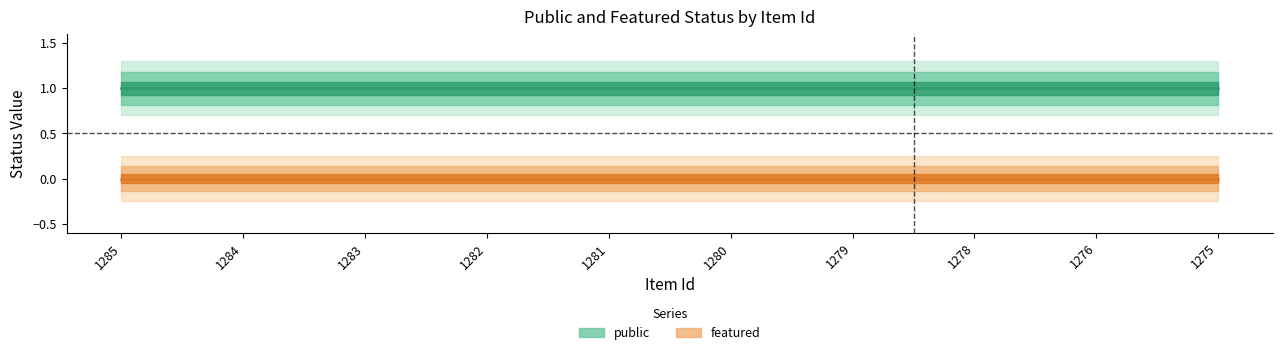

Is it true that public equals 2 at 1280?

False